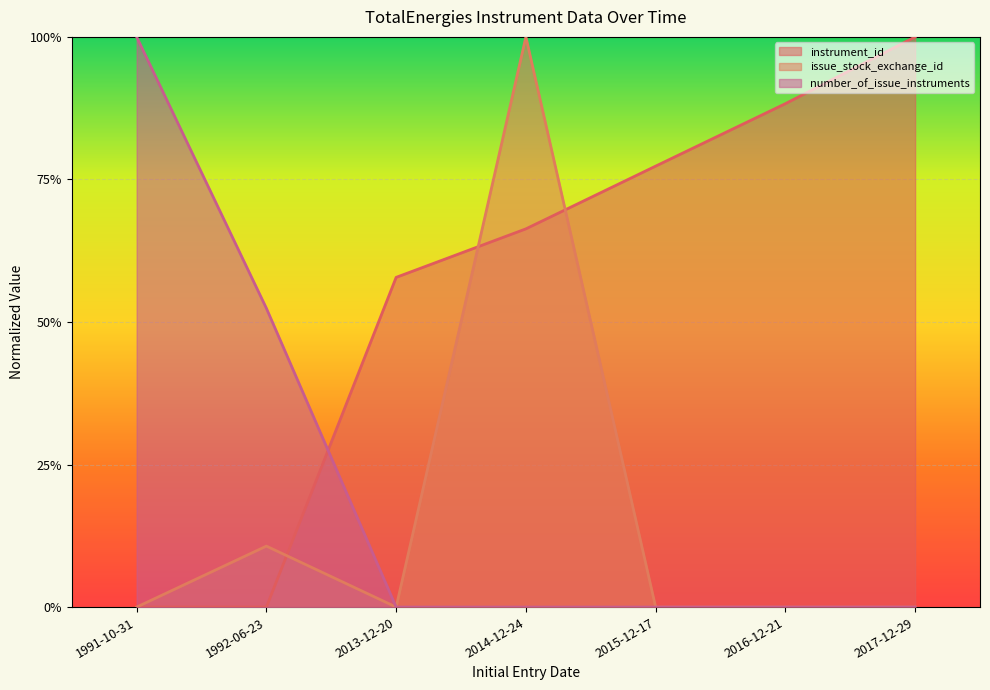

List the labels in order of issue_stock_exchange_id value, smallest first.

1991-10-31, 2013-12-20, 2015-12-17, 2016-12-21, 2017-12-29, 1992-06-23, 2014-12-24